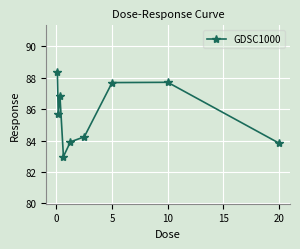

True or false: there are more than 1 points higher than both neighbors.

True